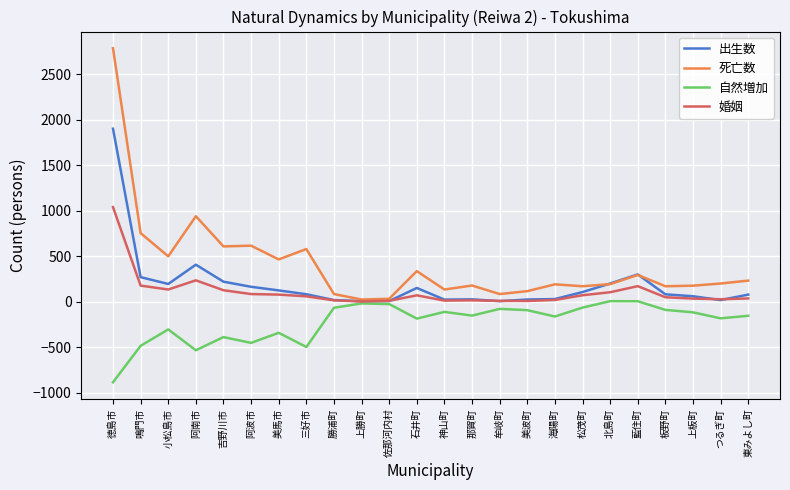

Is the value of 婚姻 at 上板町 greater than the value of 自然増加 at 勝浦町?

Yes